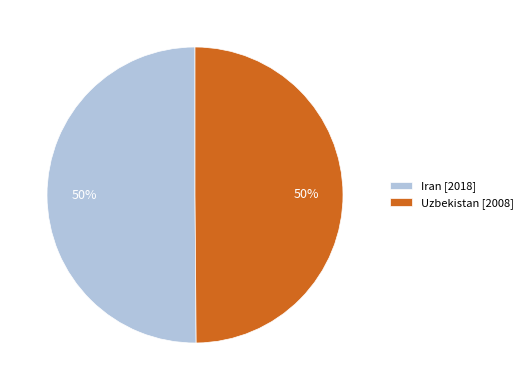

Approximately how many times larger is the value at Iran compared to Uzbekistan?

1.0